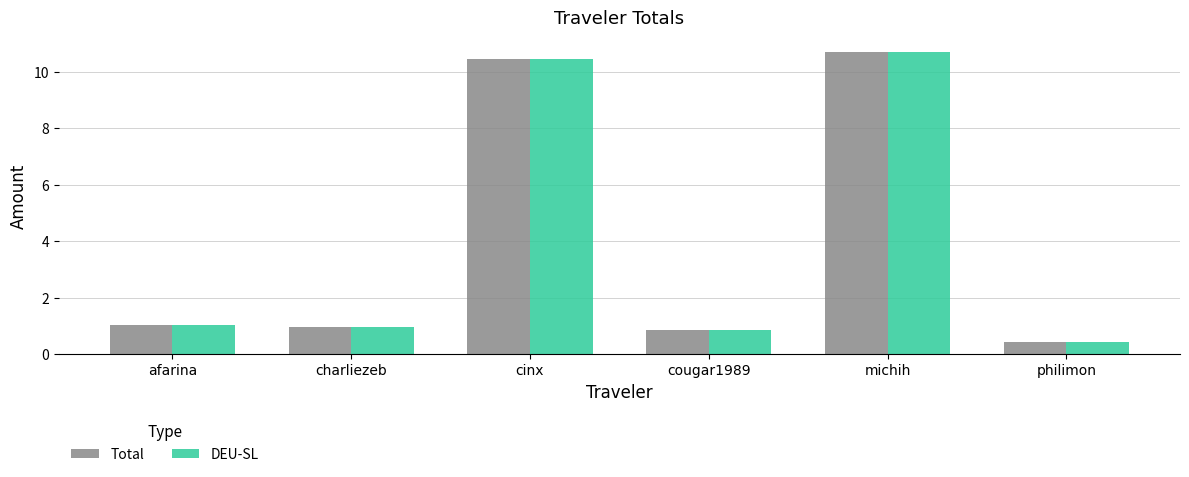

At which label does DEU-SL reach its peak?

michih